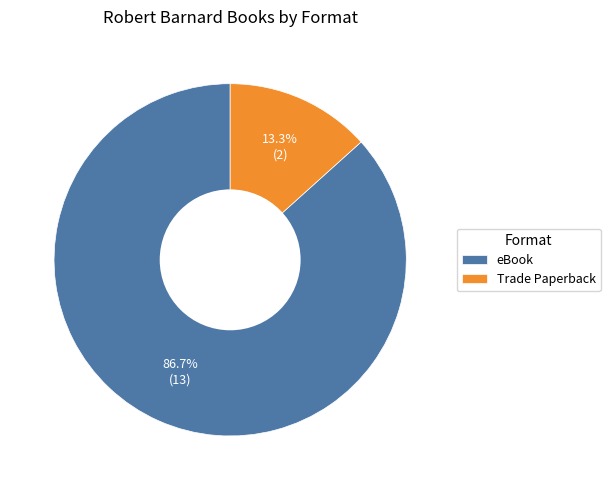

Which category has the biggest portion of the pie?

eBook